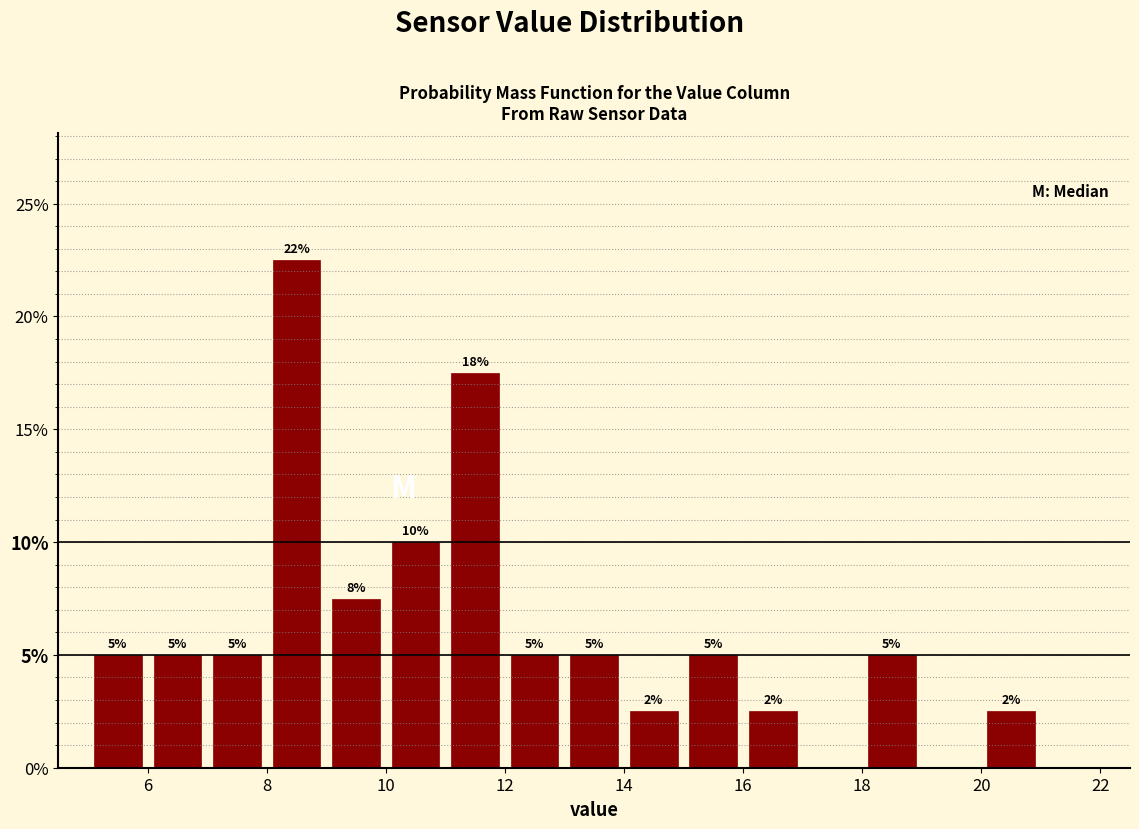

Over which range of the x-axis is the bar tallest?

8 to 9